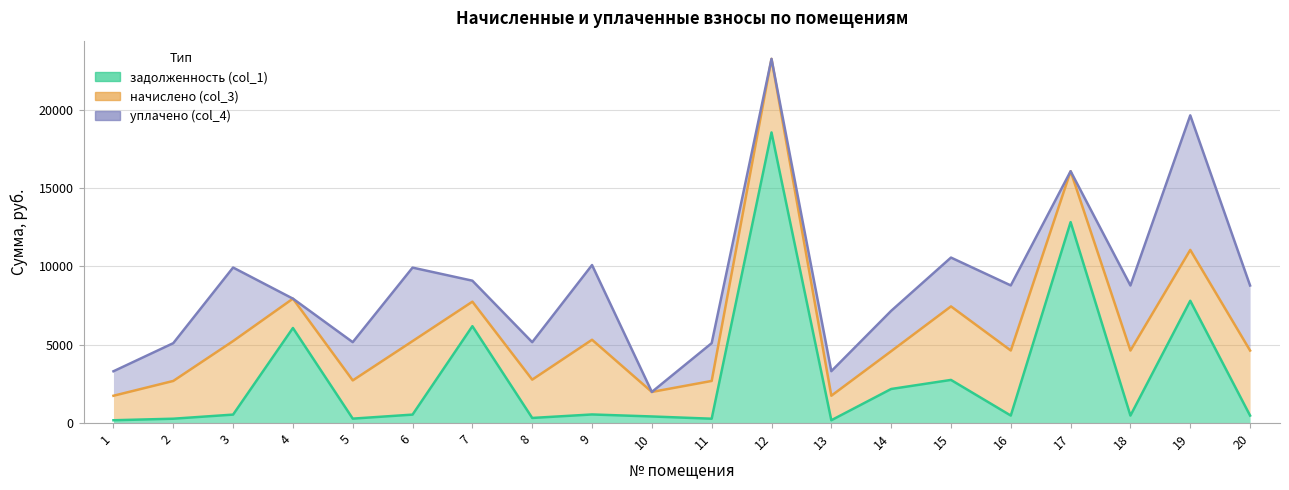

List the series in order of their overall mean, highest first.

начислено (col_3), задолженность (col_1), уплачено (col_4)